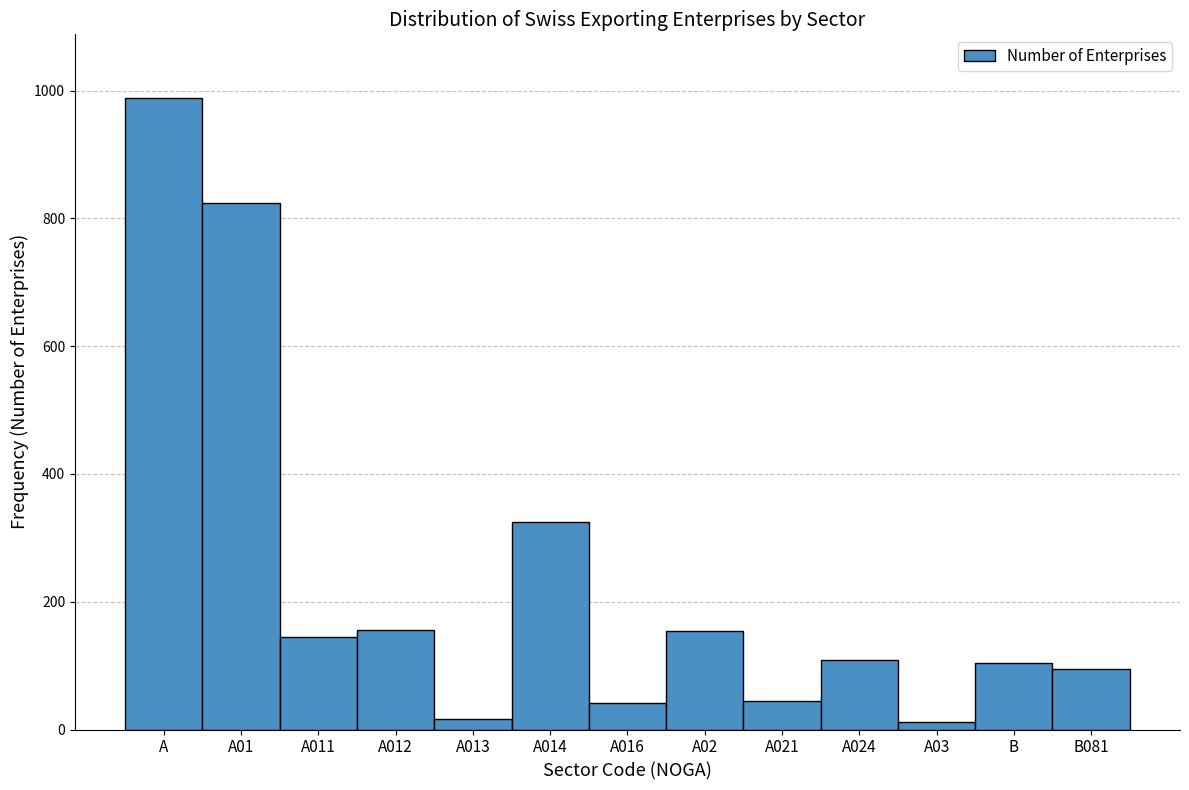

What is the label of the 11th bar from the left?

A03